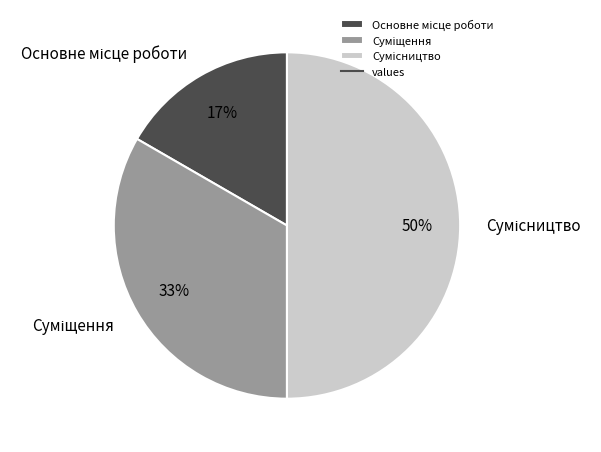

To the nearest percent, what is the difference between the largest and smallest slice percentages?

33%